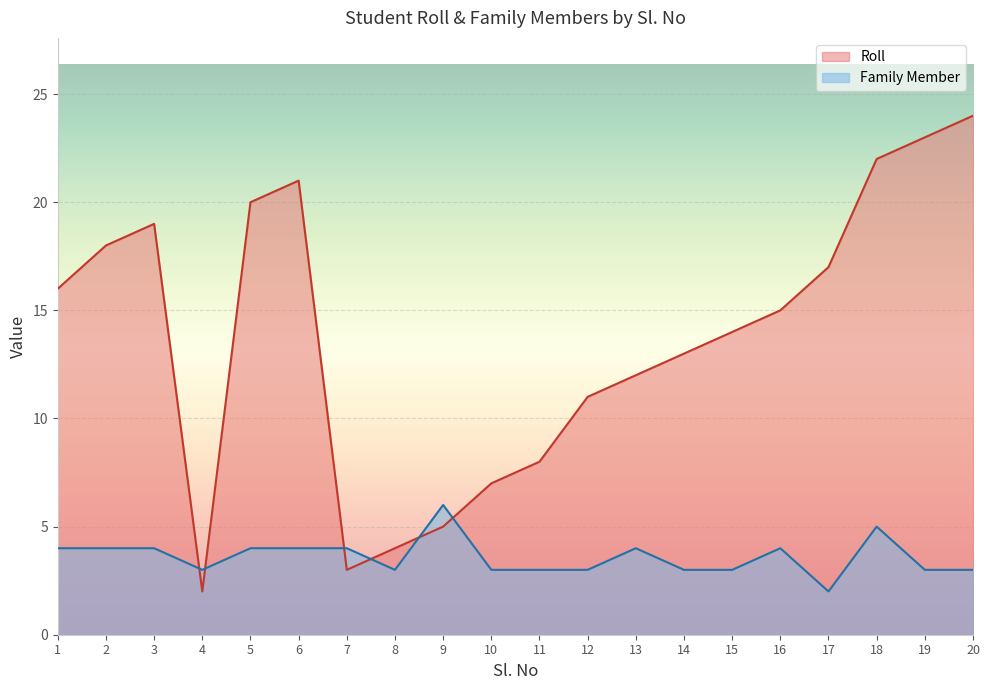

Which series changed the most between 7 and 20?

Roll